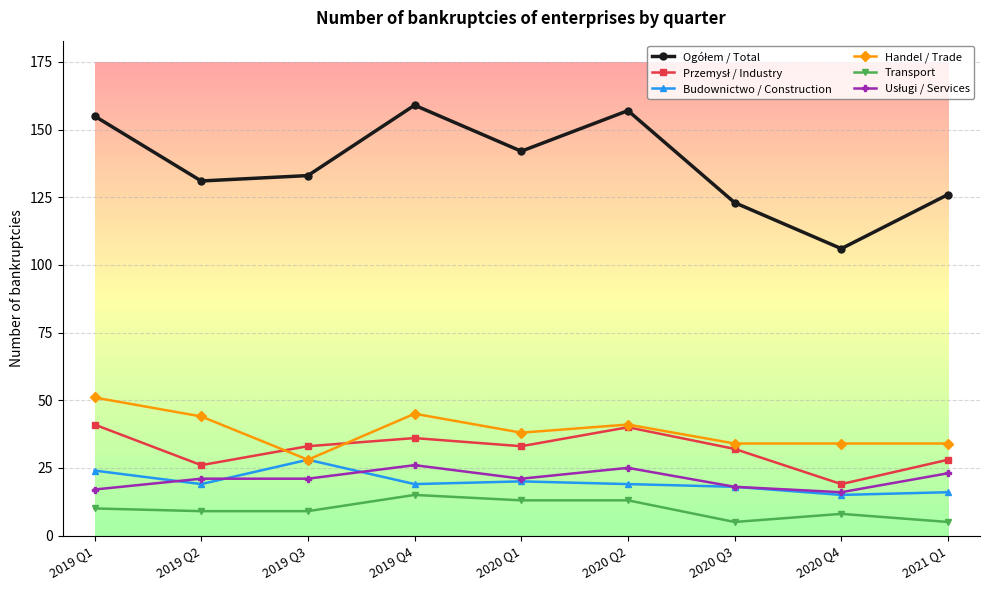

Is the value of Handel / Trade at 2019 Q4 greater than the value of Budownictwo / Construction at 2019 Q3?

Yes